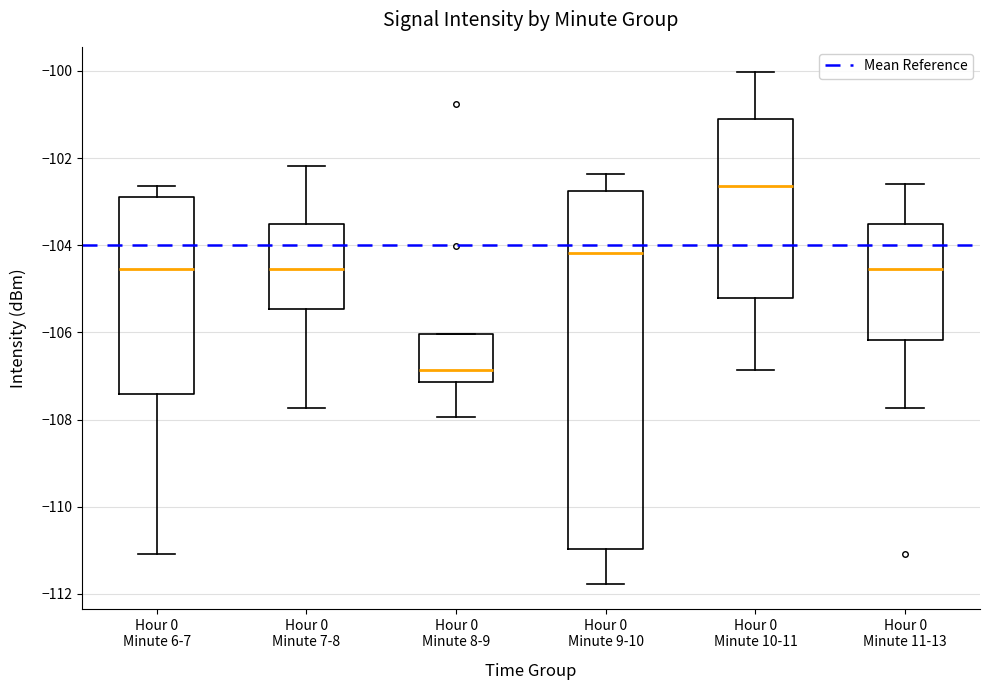

Reading left to right, read every box against the y-axis: the position of its median line, the range the box covers, and the ends of its whiskers. The values are not printed on the chart, so give them approximately, as read against the axis.

Hour 0 Minute 6-7: median -104.6, box -107.4 to -103.0, whiskers -111.0 to -102.6
Hour 0 Minute 7-8: median -104.6, box -105.4 to -103.6, whiskers -107.8 to -102.2
Hour 0 Minute 8-9: median -106.8, box -107.2 to -106.0, whiskers -108.0 to -106.0
Hour 0 Minute 9-10: median -104.2, box -111.0 to -102.8, whiskers -111.8 to -102.4
Hour 0 Minute 10-11: median -102.6, box -105.2 to -101.2, whiskers -106.8 to -100.0
Hour 0 Minute 11-13: median -104.6, box -106.2 to -103.6, whiskers -107.8 to -102.6